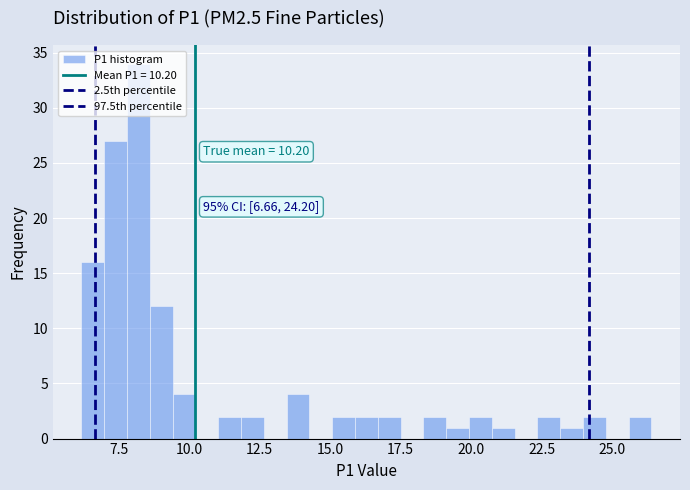

Read against the x-axis, roughly where is the centre of the tallest bar?

8.0